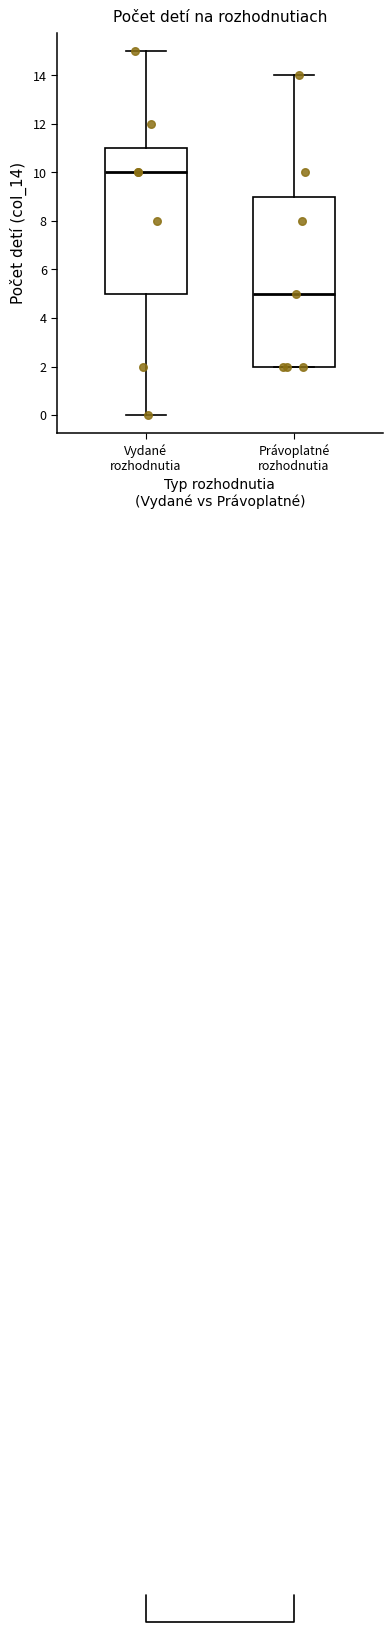

Reading left to right, transcribe this box plot: for each box, give where its median line is, the range the box spans, and where its two whiskers end, as read against the y-axis. The values are not printed on the chart, so give them approximately, as read against the axis.

Vydané rozhodnutia: median 10, box 5 to 11, whiskers 0 to 15
Právoplatné rozhodnutia: median 5, box 2 to 9, whiskers 2 to 14